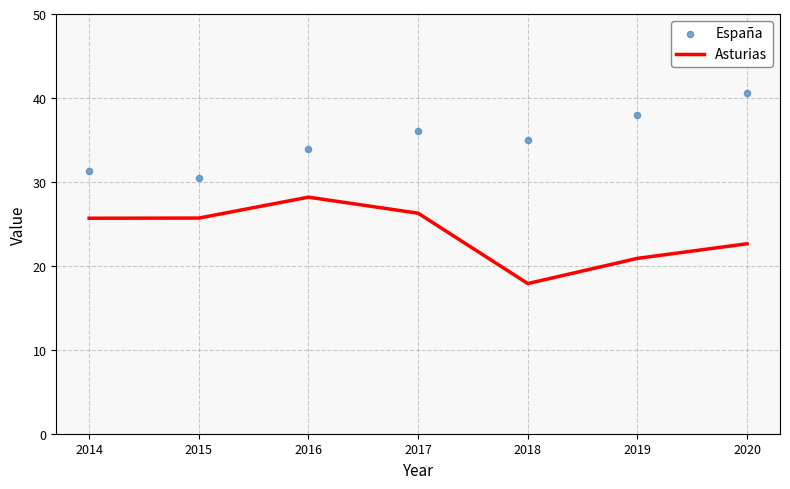

At how many categories does at least one series exceed 33?

5